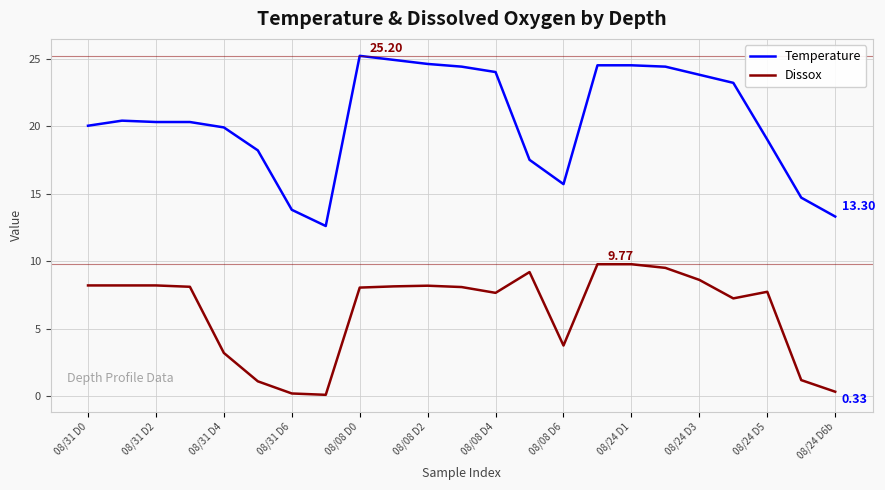

Which series has the largest total across all categories?

Temperature